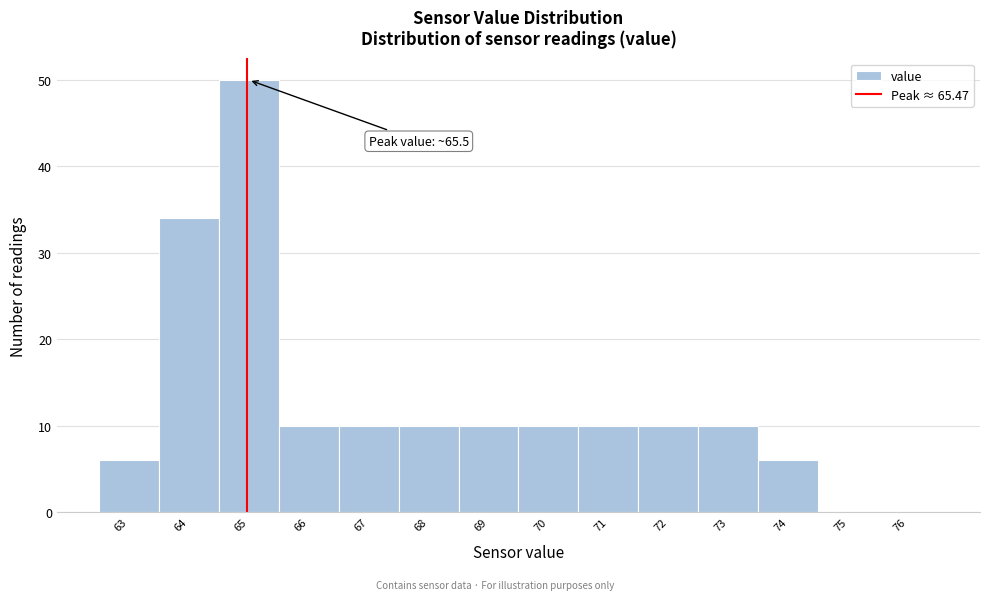

Reading right to left, list all the values displayed in this chart.

76=0	75=0	74=6	73=10	72=10	71=10	70=10	69=10	68=10	67=10	66=10	65=50	64=34	63=6